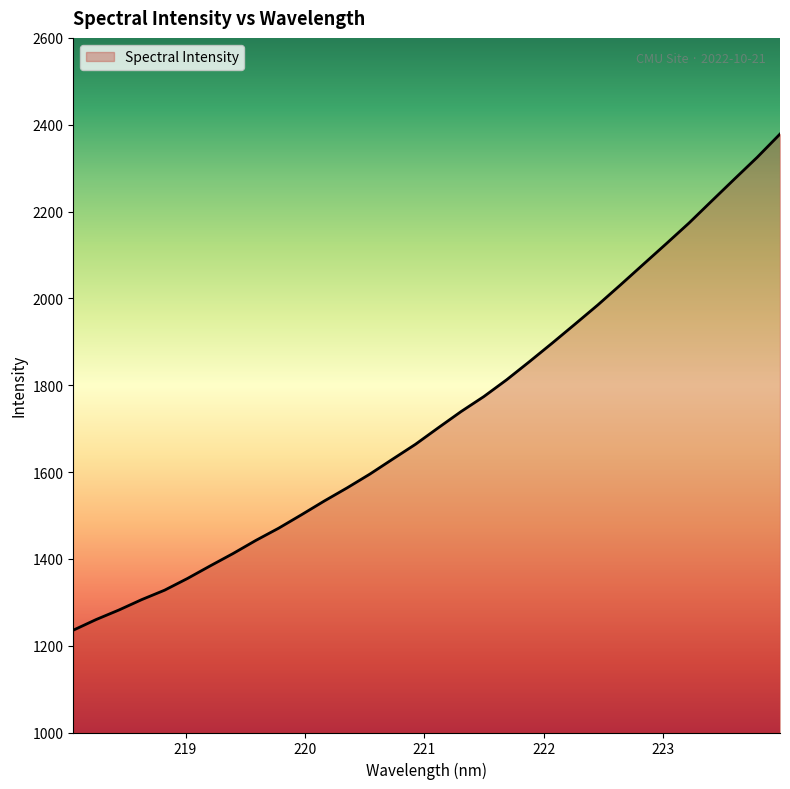

What is the difference between the maximum and minimum values?

1142.8